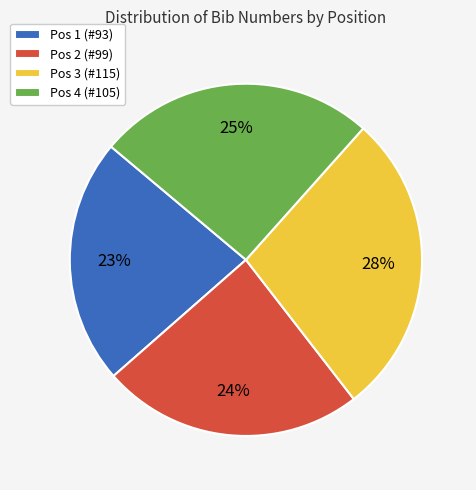

Is the sum of Pos 1 (#93) and Pos 2 (#99) greater than half?

No